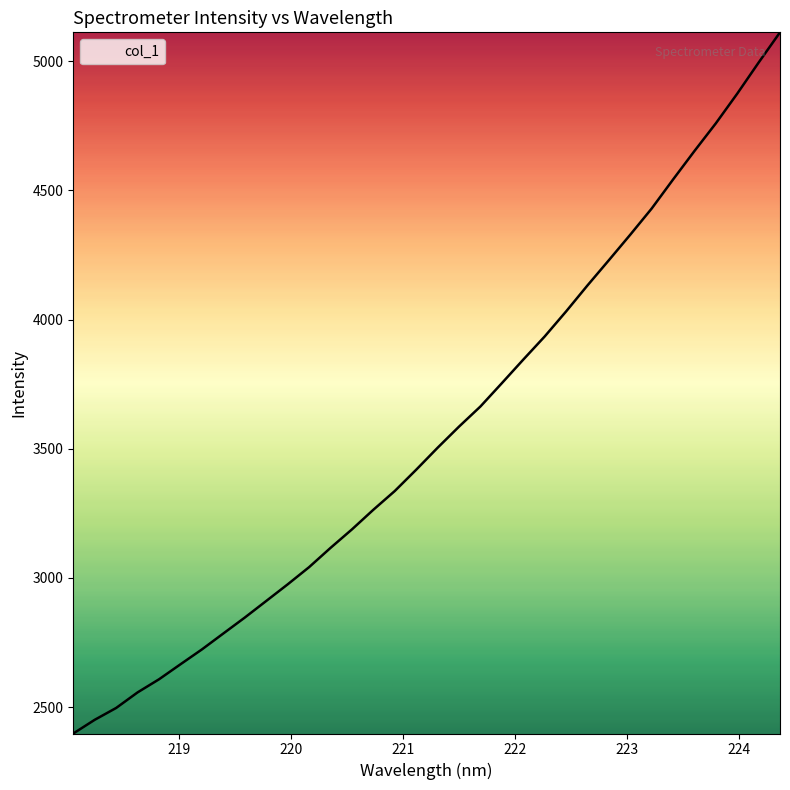

What is the difference between the maximum and minimum values?

2714.5